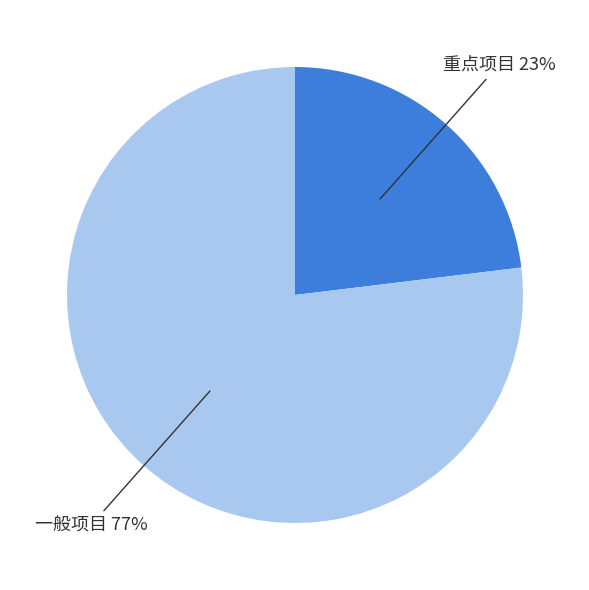

How many slices are in this pie chart?

2